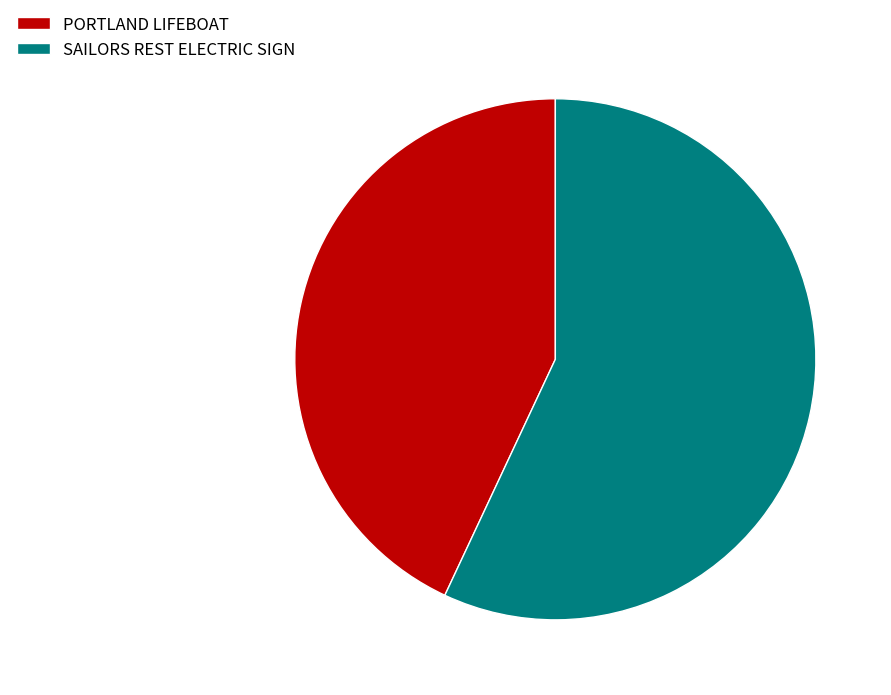

How many segments does this pie chart have?

2